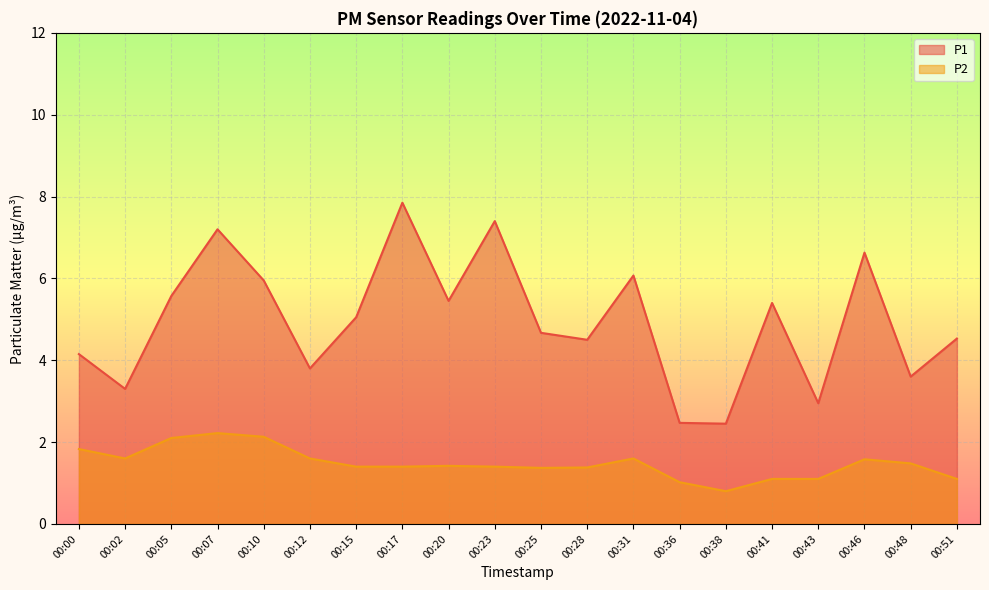

Is the value of P2 at 00:43 greater than the value of P1 at 00:02?

No